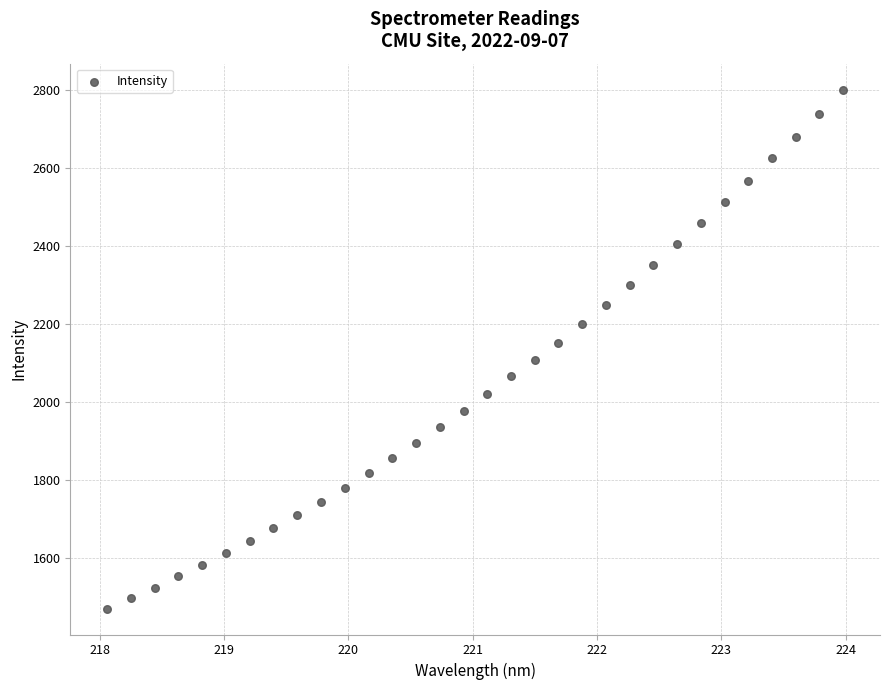

What is the range of X values (max minus min)?

5.9